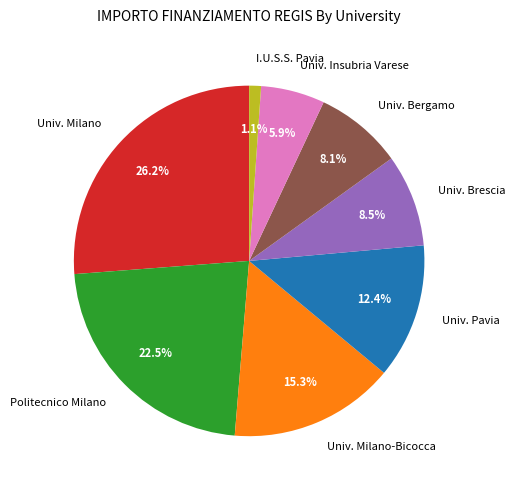

To the nearest percent, what is the difference between the largest and smallest slice percentages?

25%